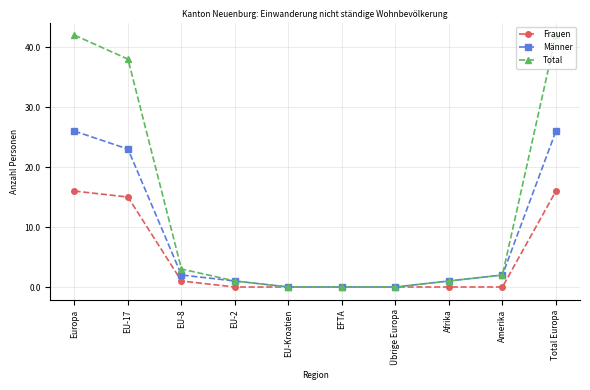

Rank the series by their average value, from highest to lowest.

Total, Männer, Frauen